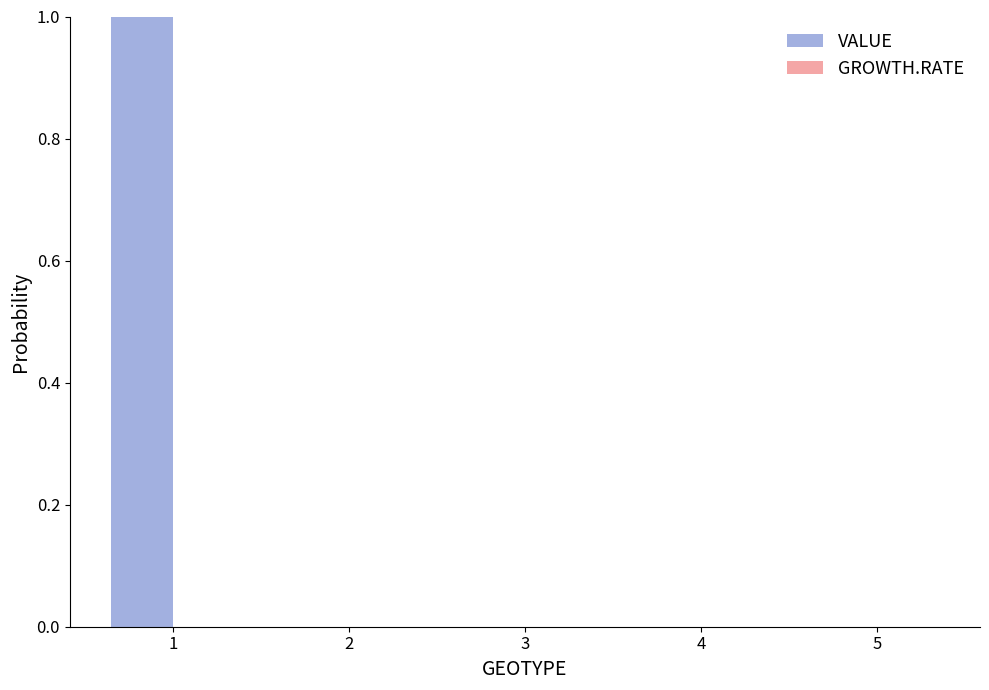

The chart shows a value of -1 at 4. True or false?

False